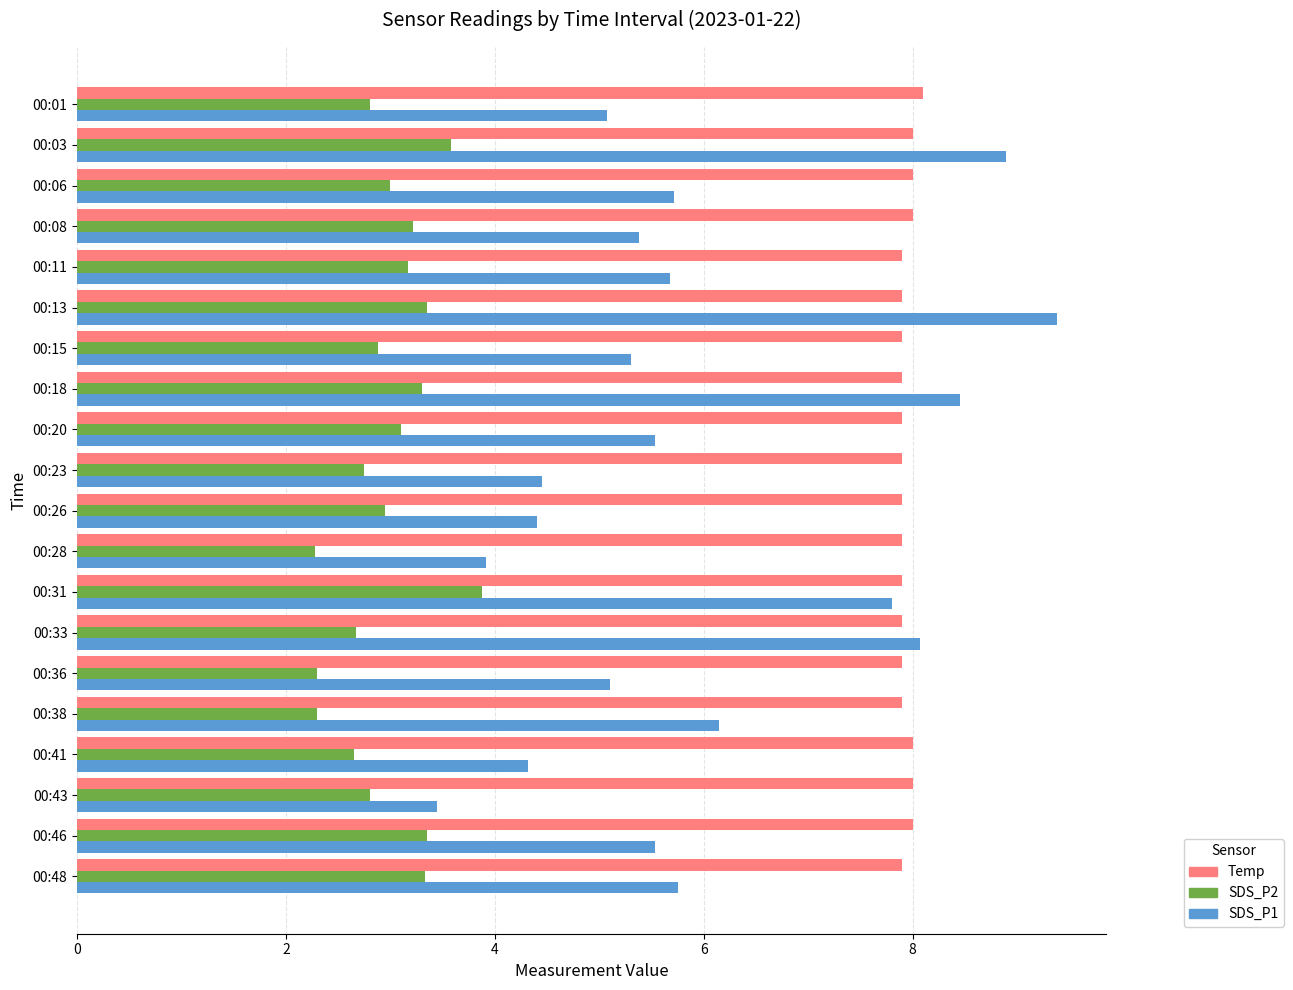

Which series has the largest total across all categories?

Temp